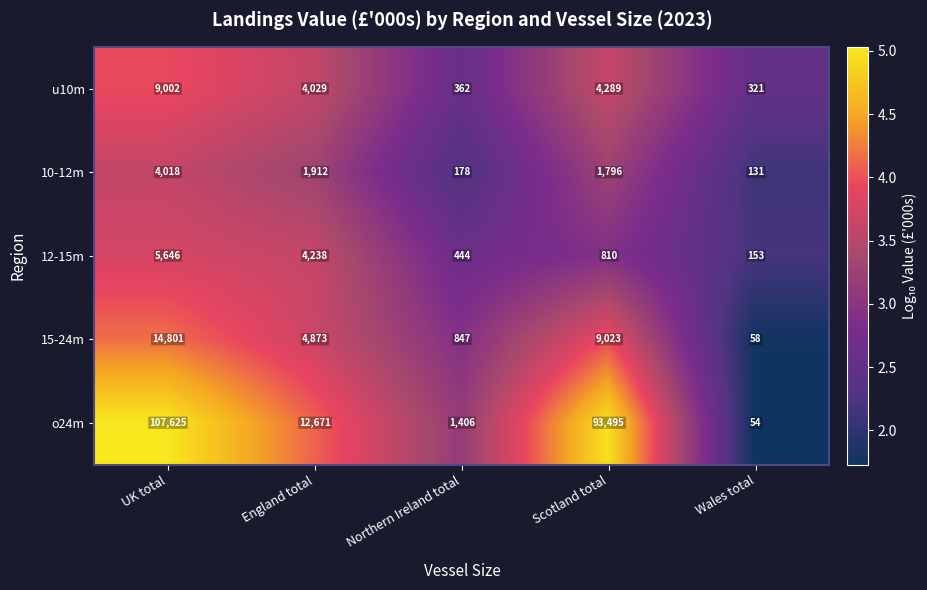

At which category is the sum across all series the highest?

UK total